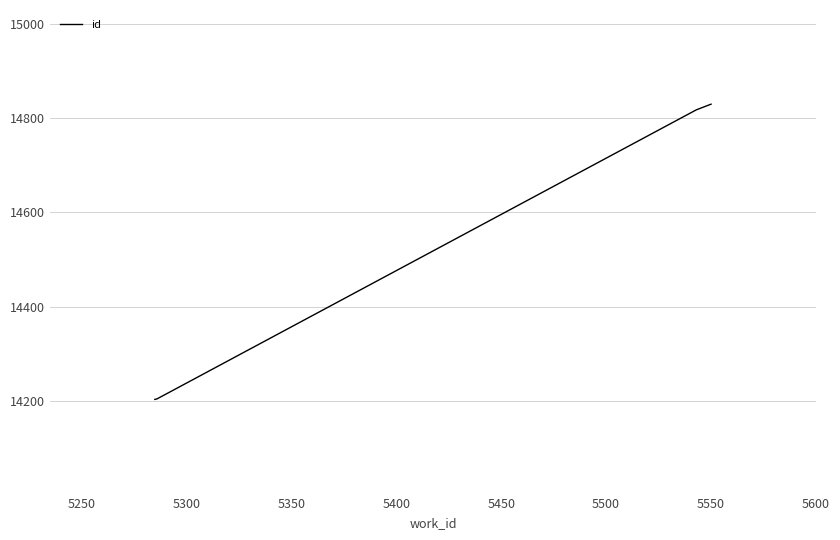

What is the greatest value displayed?

14830